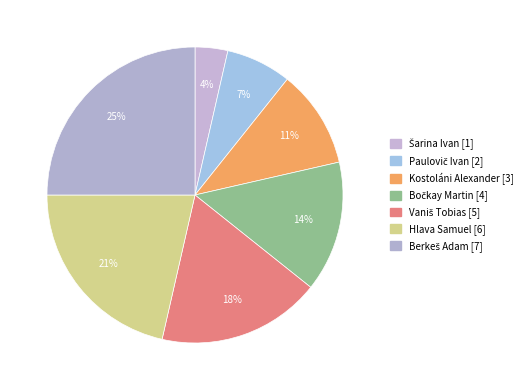

Is it true that Šarina Ivan is 4% of the pie?

True